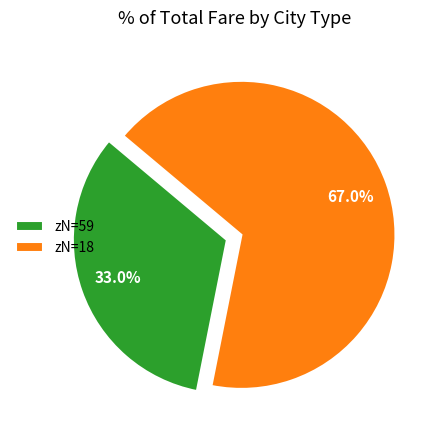

What is the total percentage of zN=18 and zN=59?

100.0%